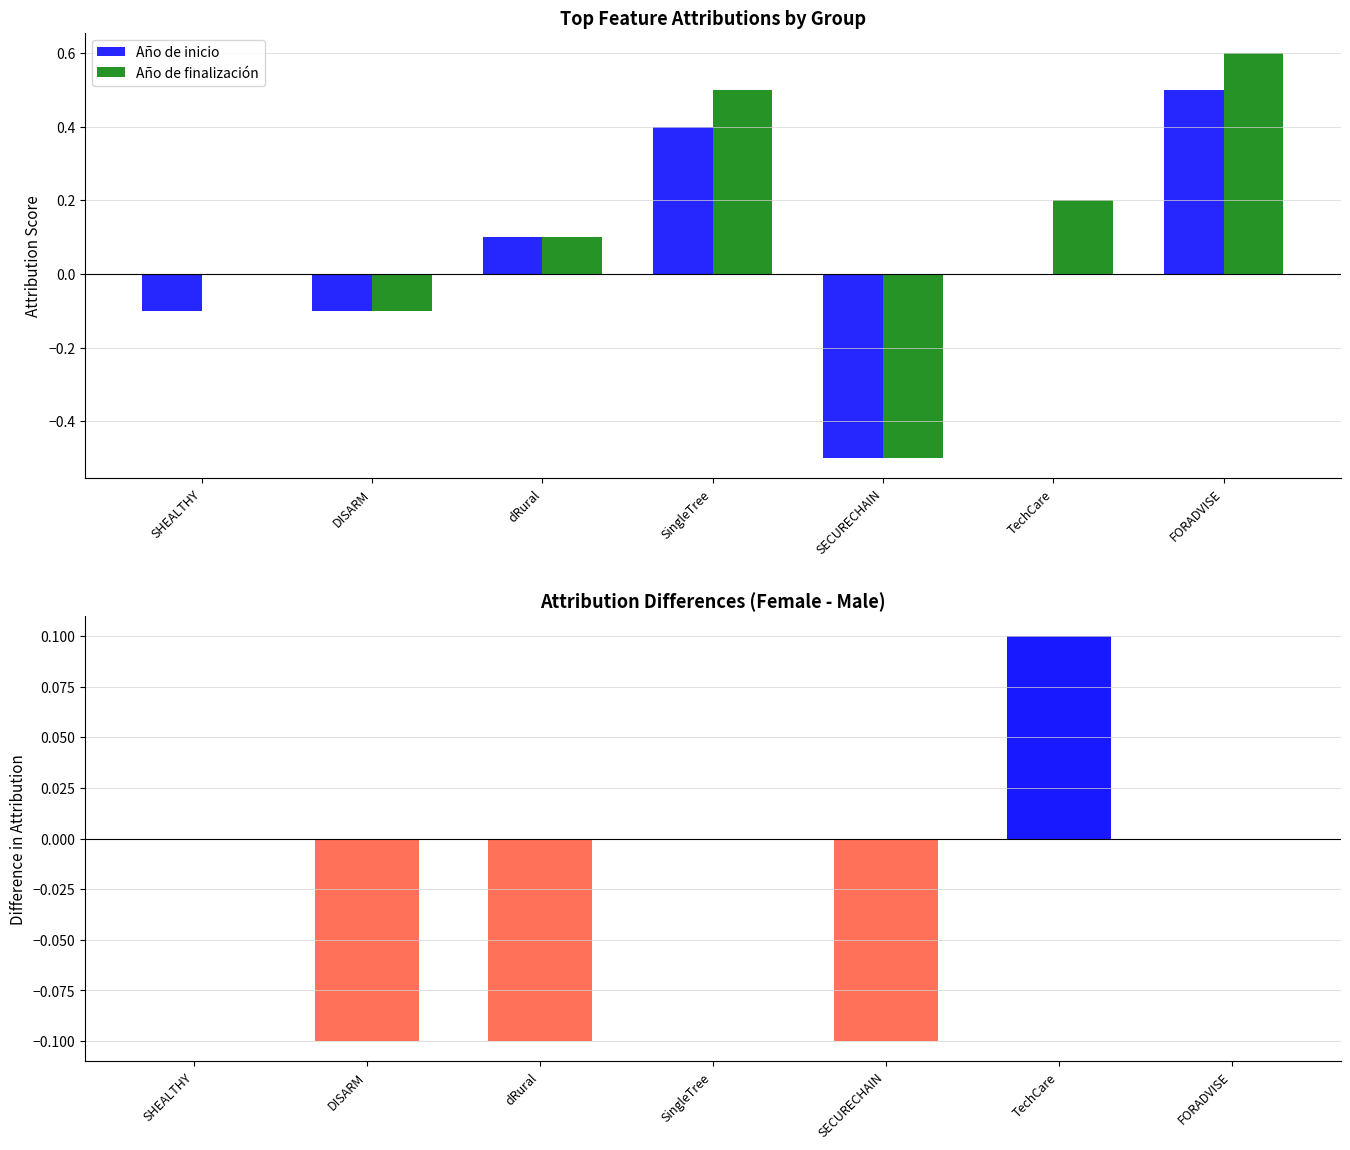

What is the spread (max minus min) of values at TechCare?

0.2